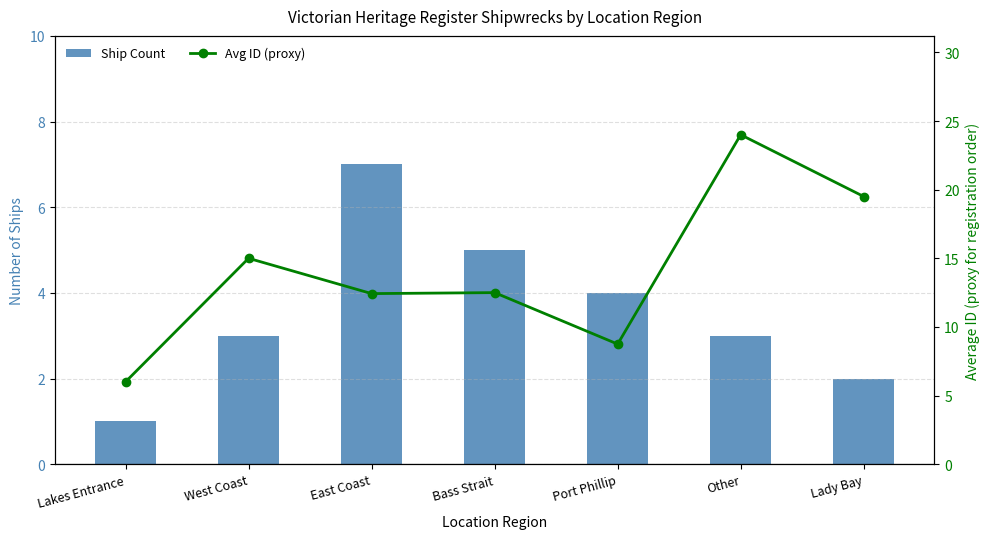

How many data points in Avg ID (proxy) are above 12?

5